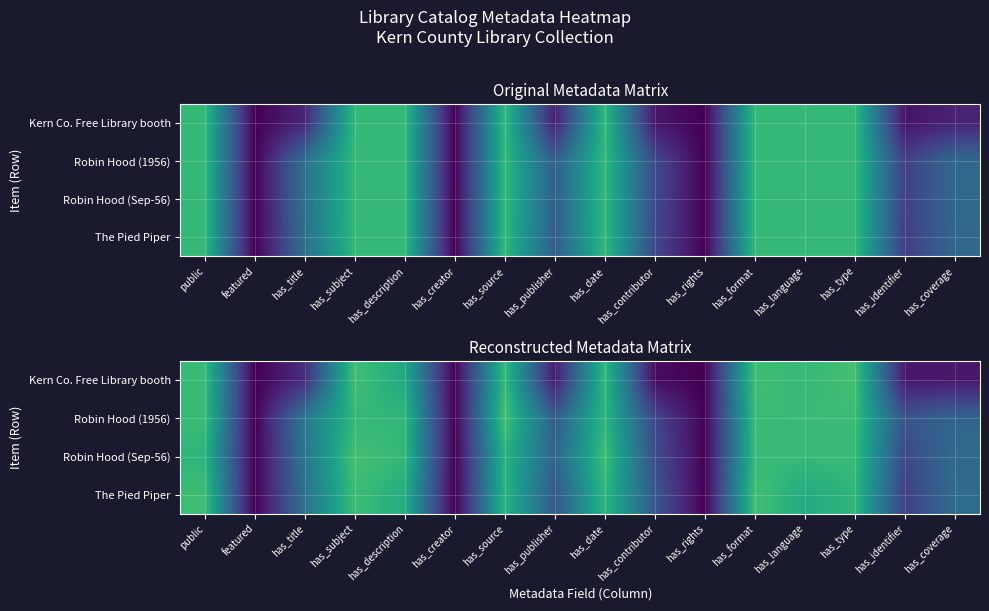

List the series in order of their peak value, lowest first.

The Pied Piper, Kern Co. Free Library booth, Robin Hood (Sep-56), Robin Hood (1956)